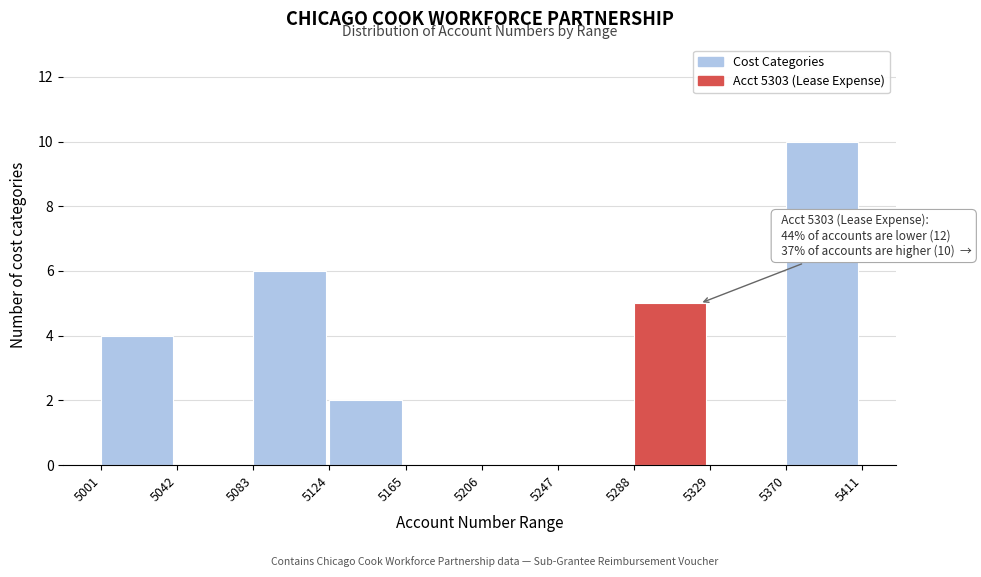

Which range on the x-axis has the tallest bar?

5370 to 5411